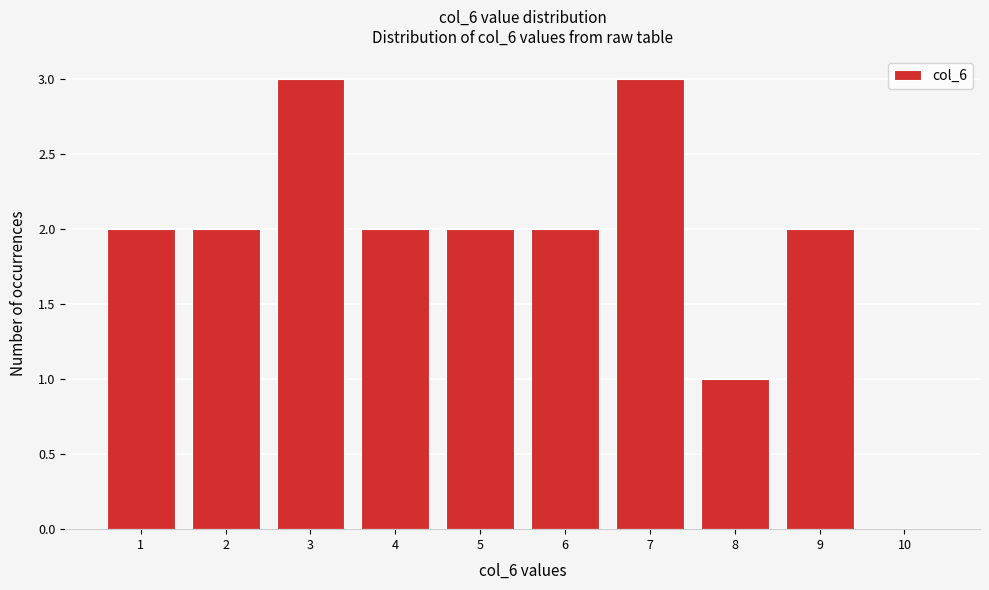

Reading left to right, transcribe all the data shown in this chart.

1=2	2=2	3=3	4=2	5=2	6=2	7=3	8=1	9=2	10=0